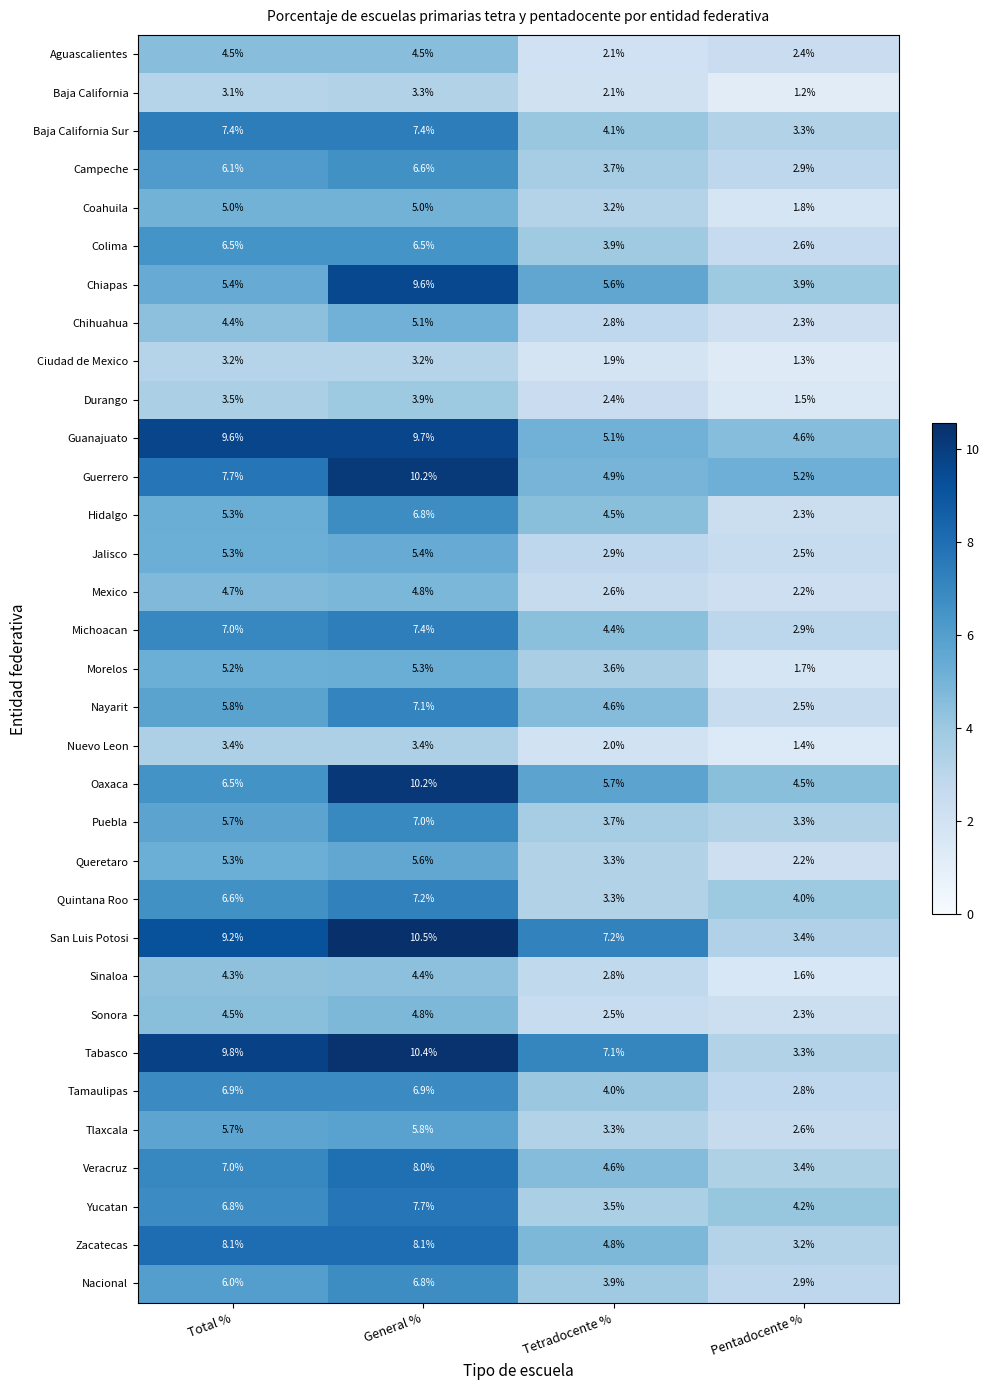

Which category has the lowest value across all series?

Pentadocente %